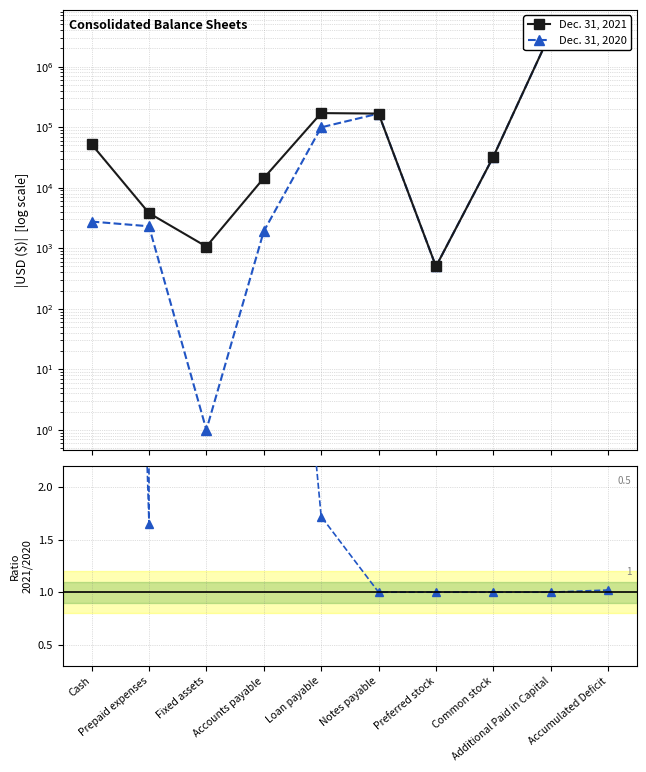

What is the difference between the Dec. 31, 2020 values at Notes payable and Preferred stock?

167054.0